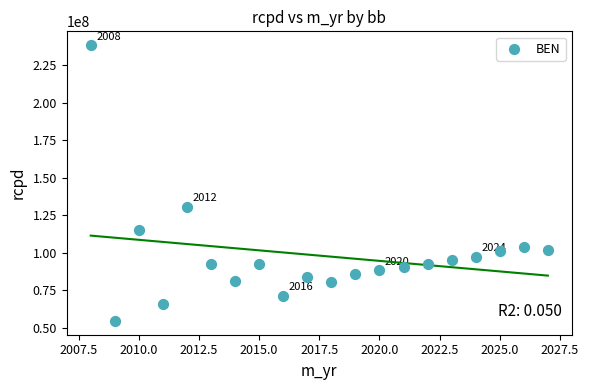

What is the range of Y values (max minus min)?

183829875.8